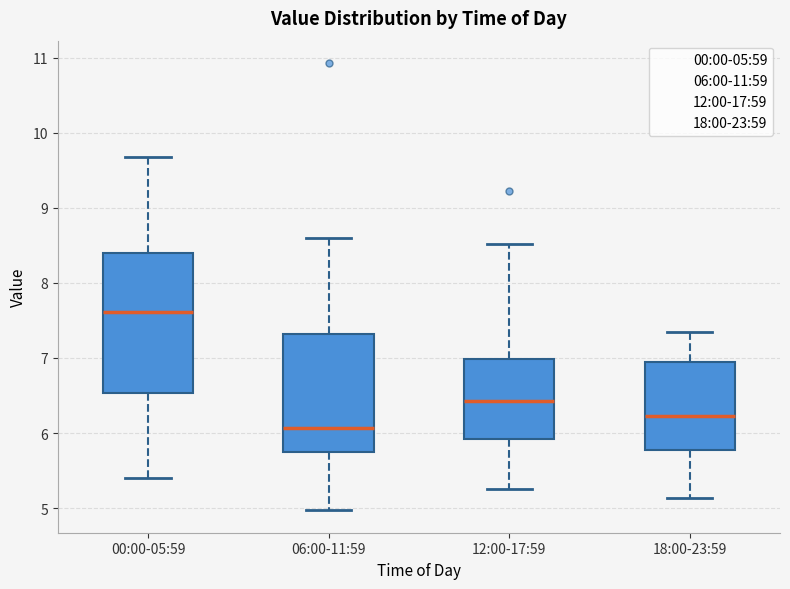

Reading left to right, read every box against the y-axis: the position of its median line, the range the box covers, and the ends of its whiskers. The values are not printed on the chart, so give them approximately, as read against the axis.

00:00-05:59: median 7.6, box 6.5 to 8.4, whiskers 5.4 to 9.7
06:00-11:59: median 6.1, box 5.8 to 7.3, whiskers 5.0 to 8.6
12:00-17:59: median 6.4, box 5.9 to 7.0, whiskers 5.3 to 8.5
18:00-23:59: median 6.2, box 5.8 to 7.0, whiskers 5.1 to 7.4